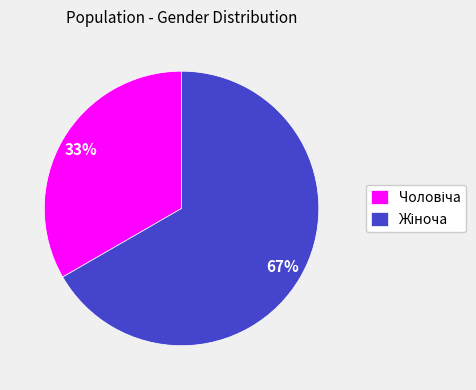

Is there any slice that represents more than half of the pie?

Yes